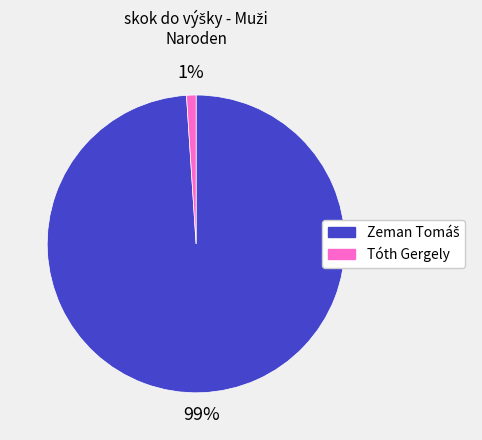

Count the number of slices in the pie.

2